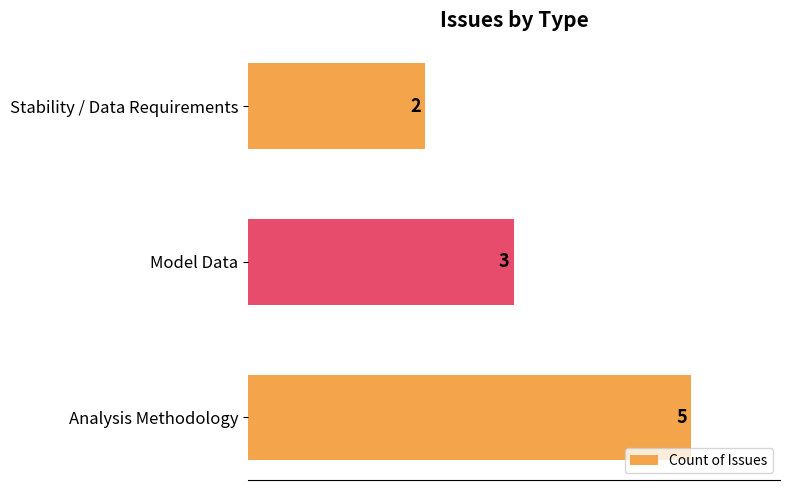

Reading top to bottom, extract all data points from this chart.

Stability / Data Requirements=2	Model Data=3	Analysis Methodology=5